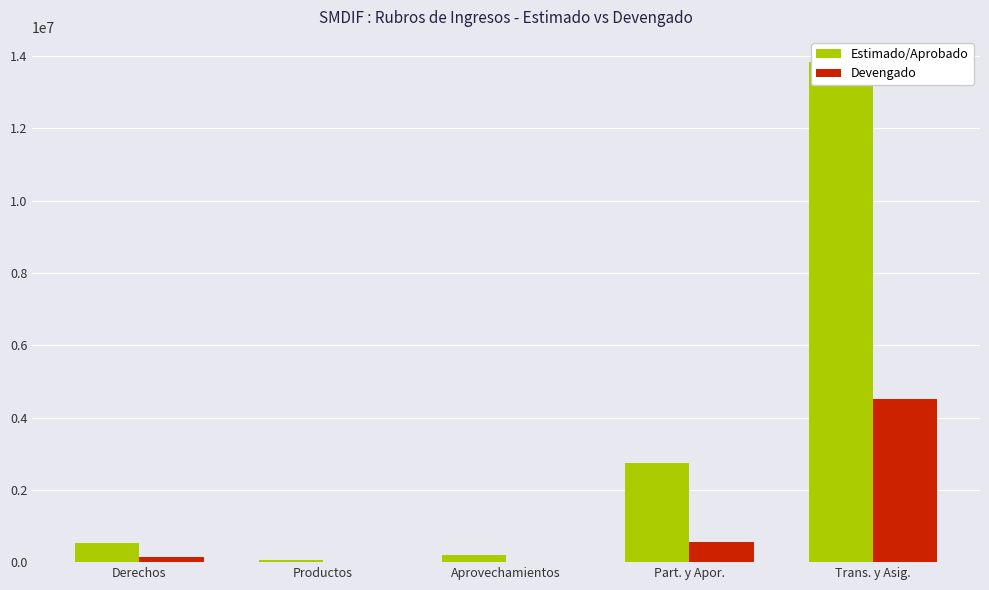

At how many categories does at least one series exceed 221480?

3